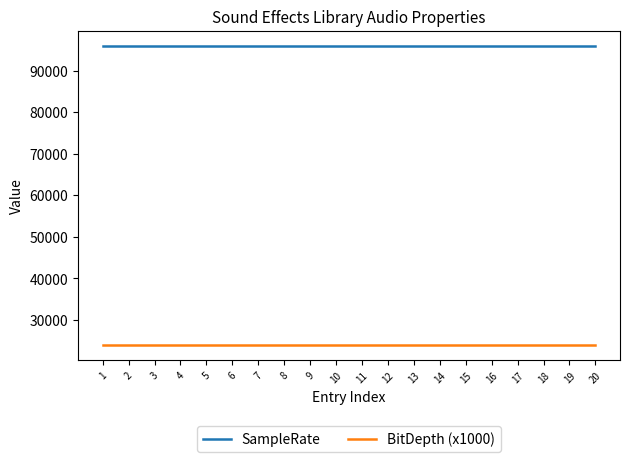

True or false: BitDepth (x1000) has a value of 36547 at 6.

False